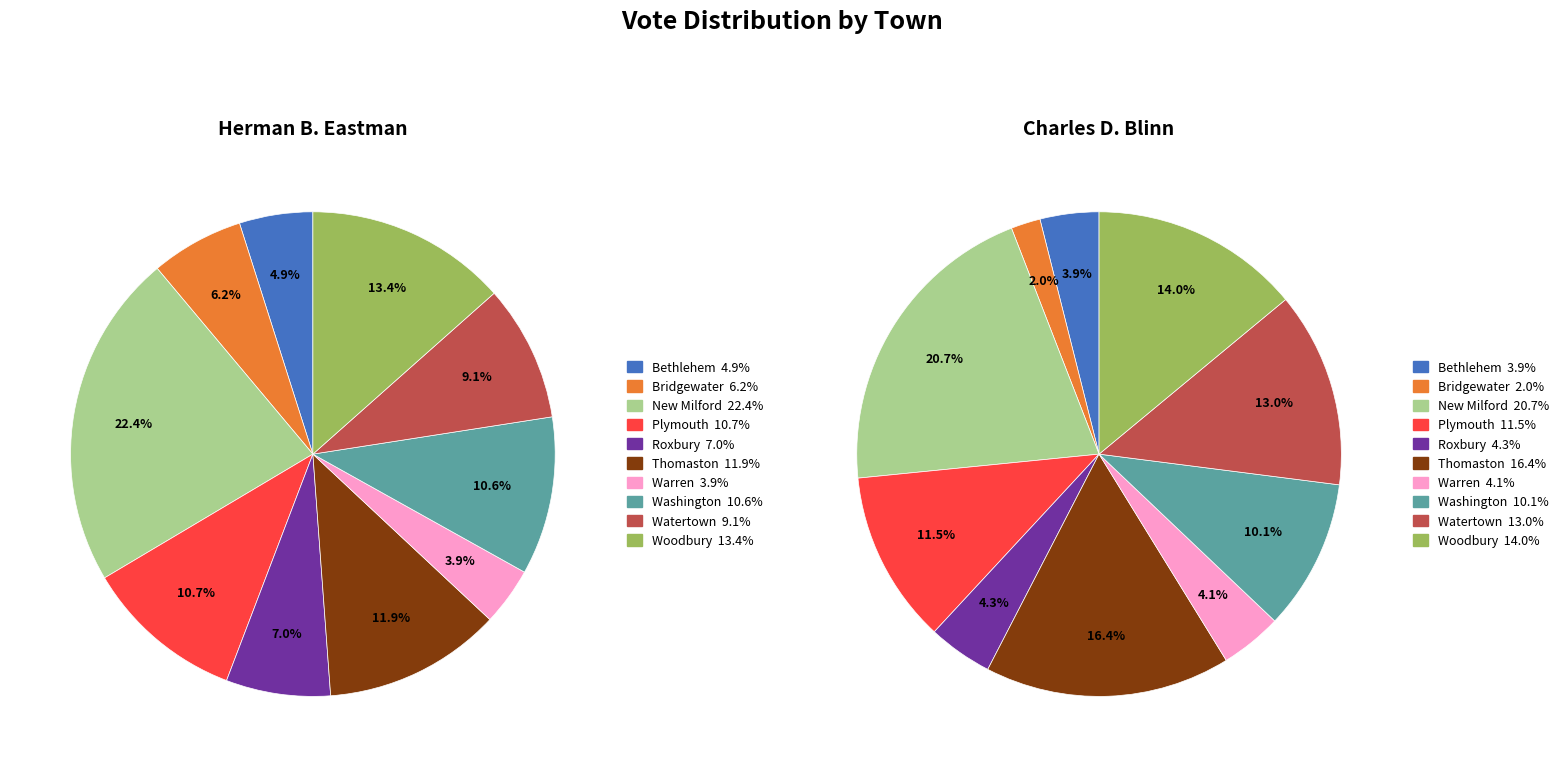

What is the largest slice in the pie chart?

New Milford